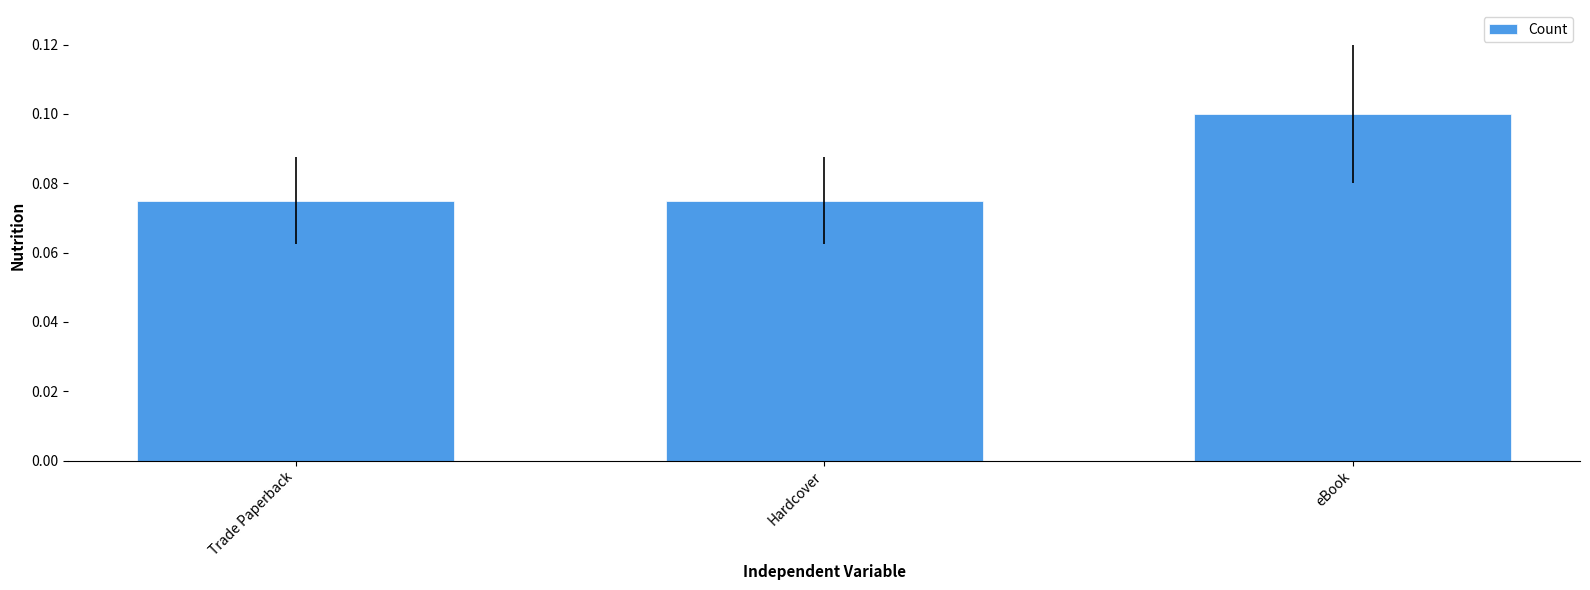

What is the label of the 2nd bar from the right?

Hardcover